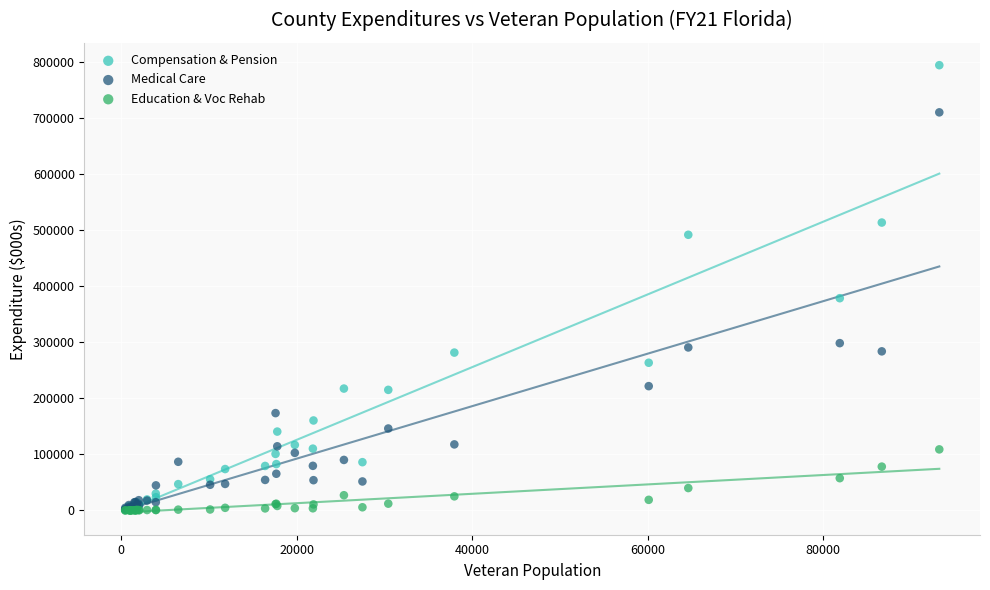

What are all the series names shown in the legend?

Compensation & Pension, Medical Care, Education & Voc Rehab